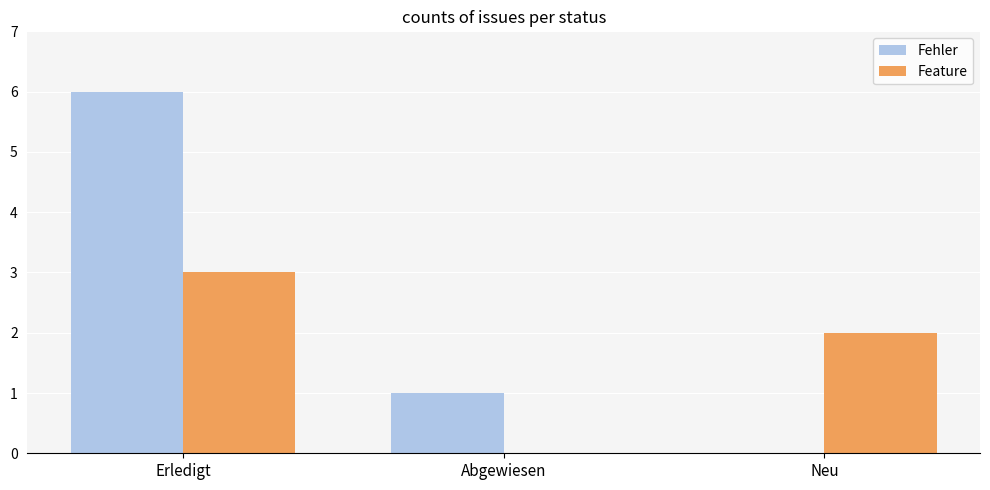

What is the total value across all series at Abgewiesen?

1